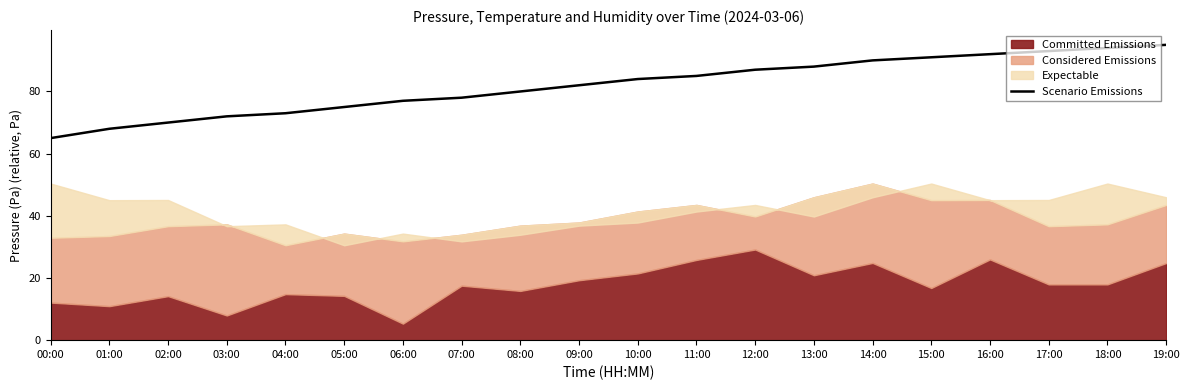

The value of Scenario Emissions at 10:00 is 27. True or false?

False